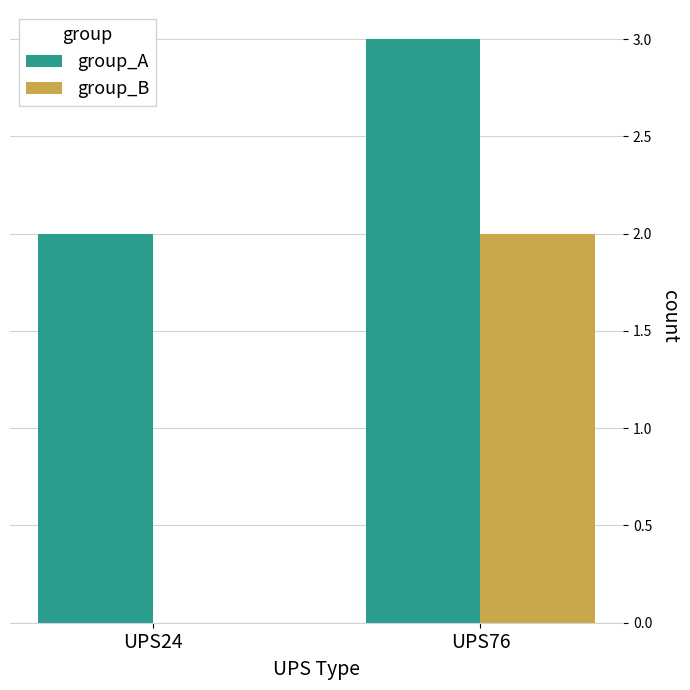

Is it true that group_A equals 4 at UPS24?

False